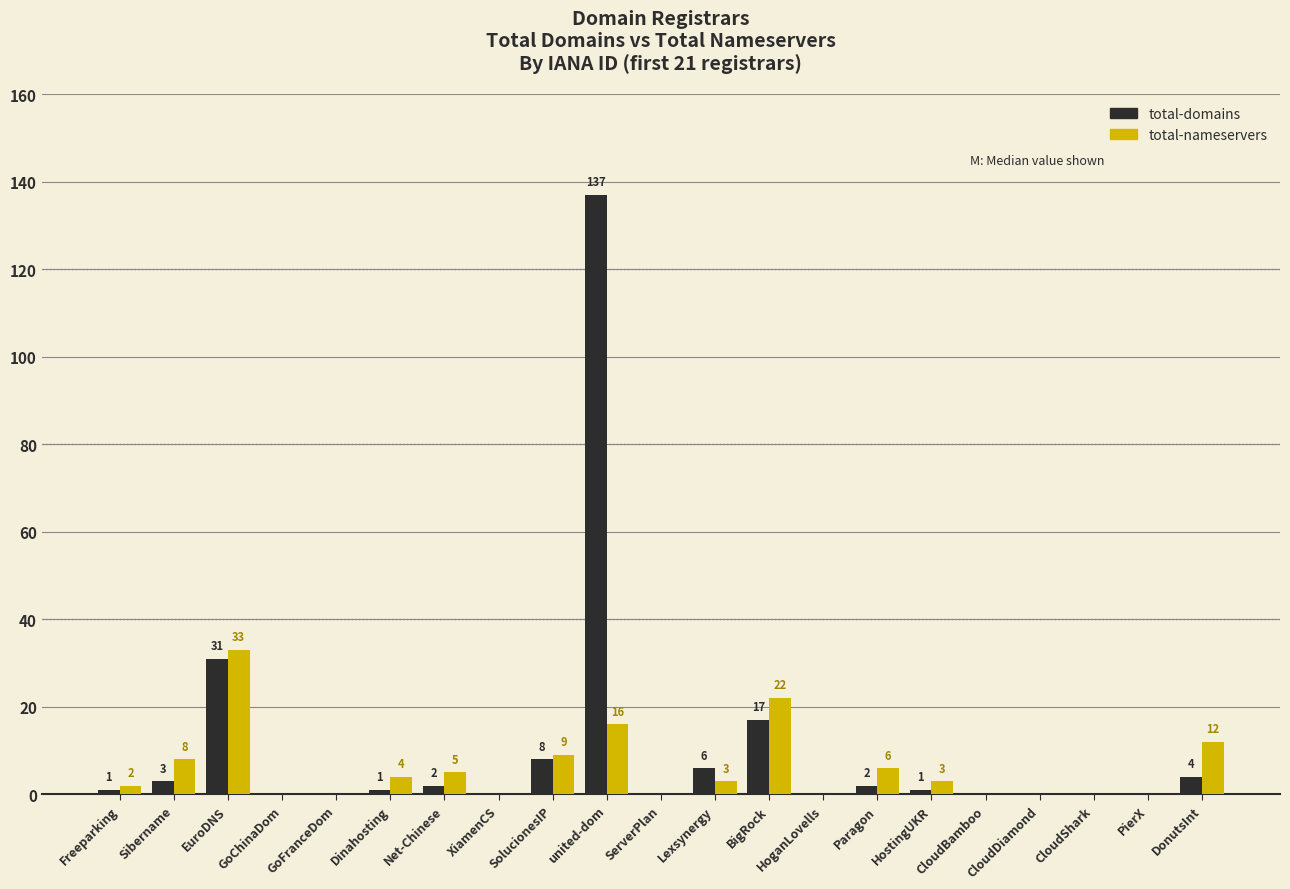

The value of total-domains at Sibername is 3. True or false?

True